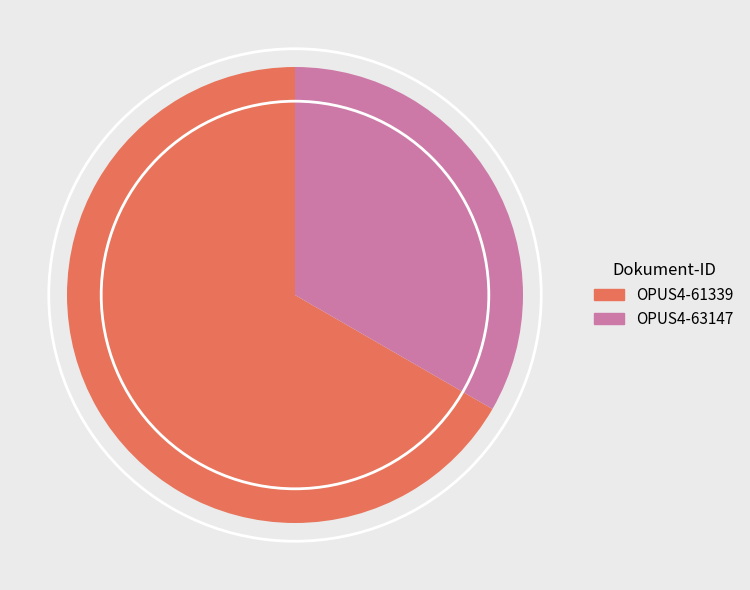

True or false: OPUS4-63147 accounts for 48% of the total.

False